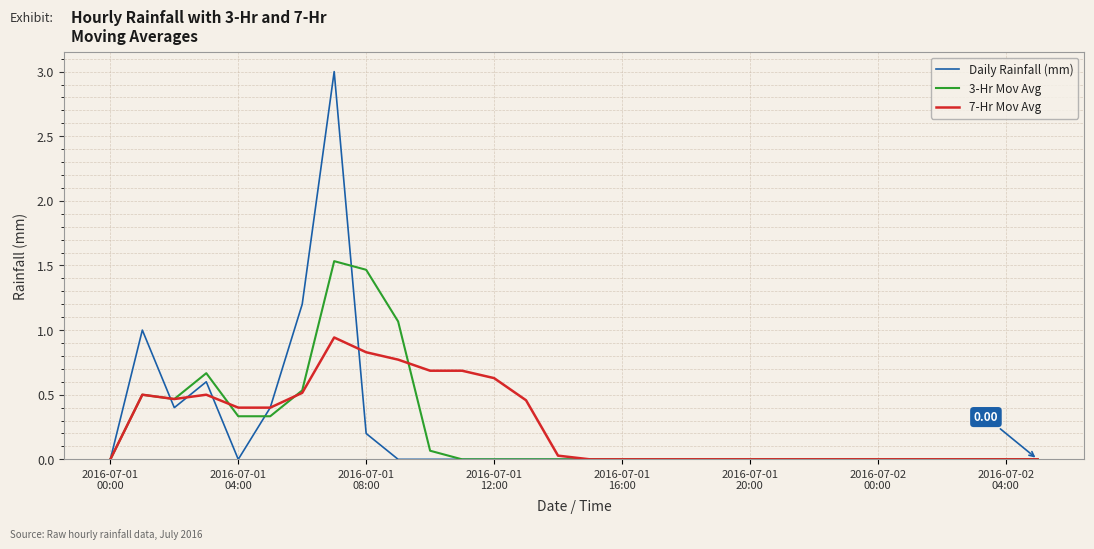

True or false: 7-Hr Mov Avg and Daily Rainfall (mm) intersect in this chart.

True